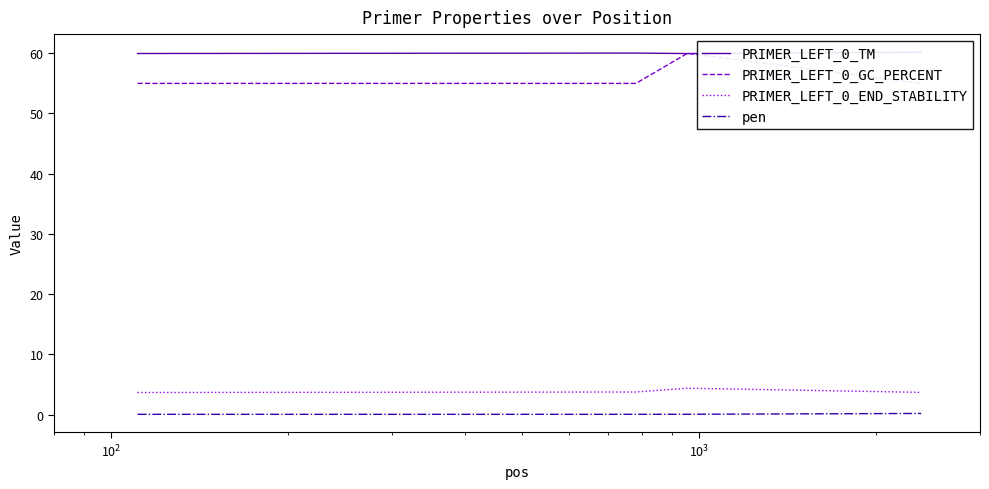

How many lines are shown in the chart?

4